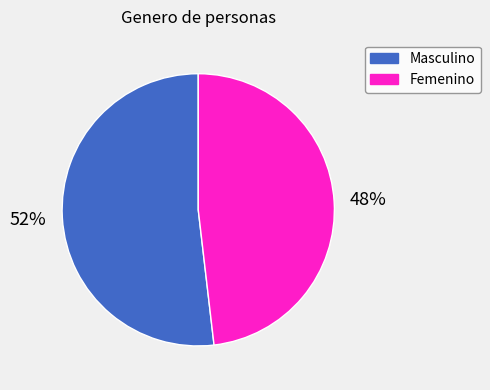

Count the number of slices in the pie.

2